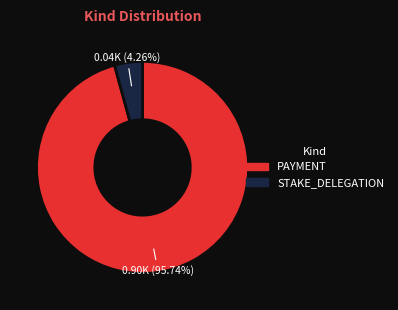

Between PAYMENT and STAKE_DELEGATION, which is larger?

PAYMENT